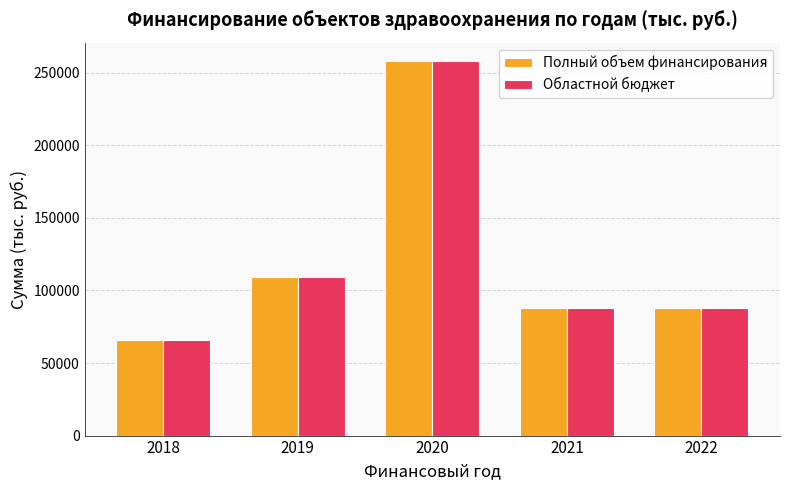

At which label does Областной бюджет reach its minimum?

2018